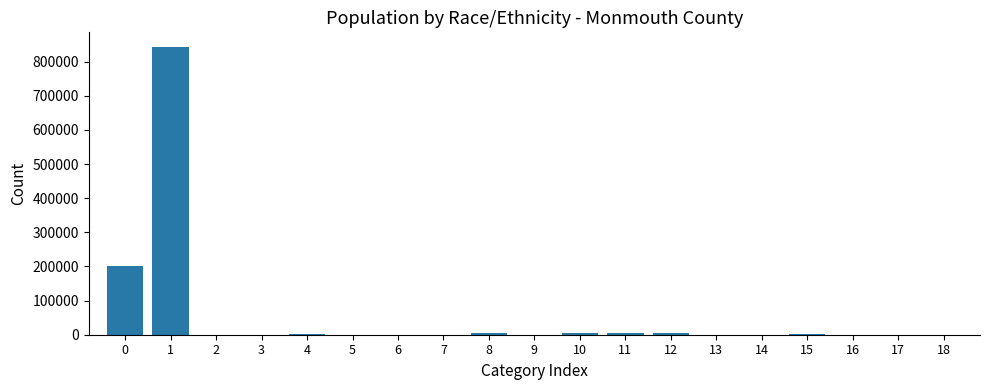

What is the maximum value shown in the chart?

843520